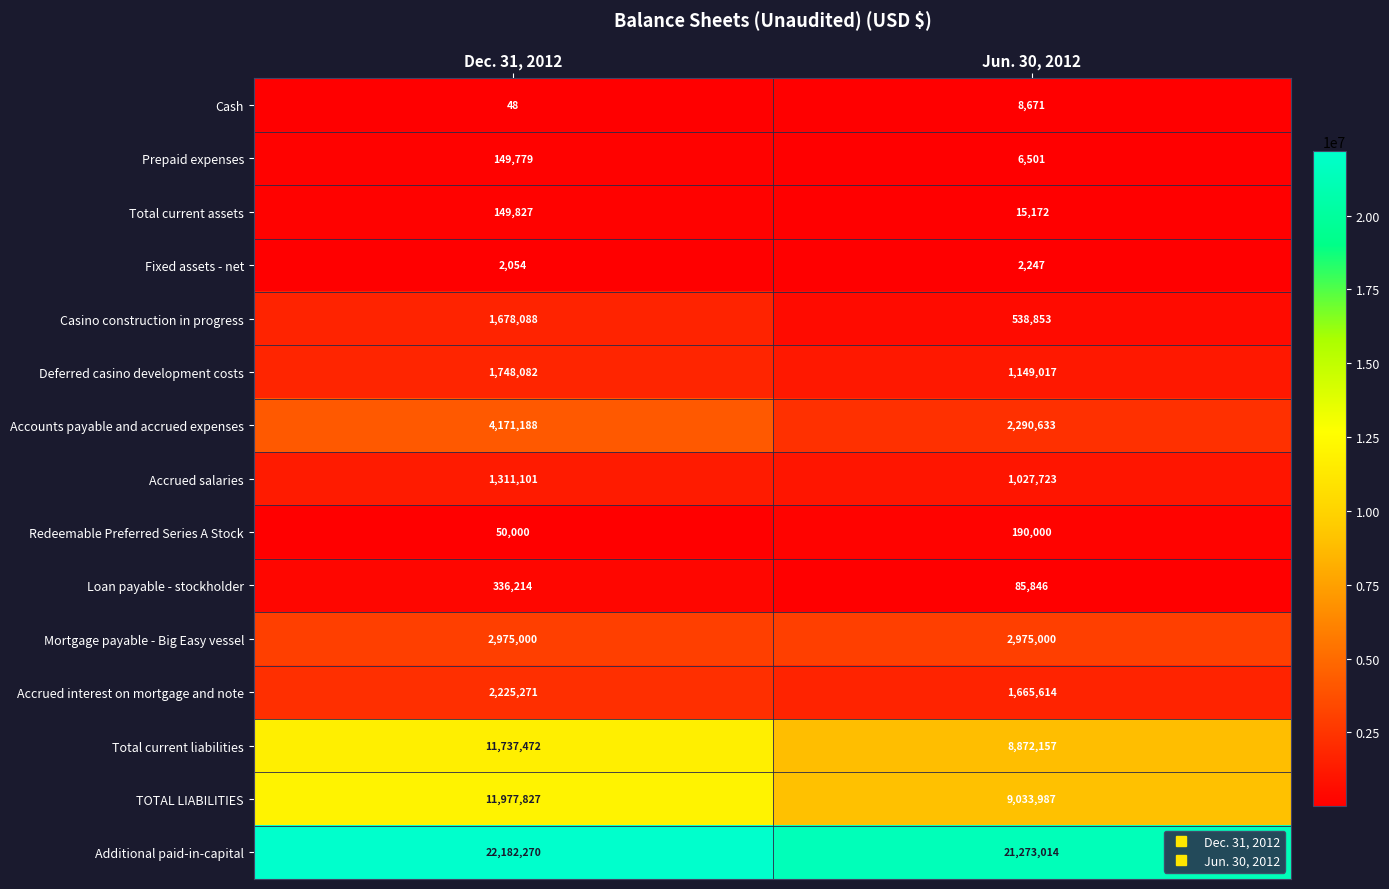

True or false: Total current liabilities has a value of 8872157 at Jun. 30, 2012.

True